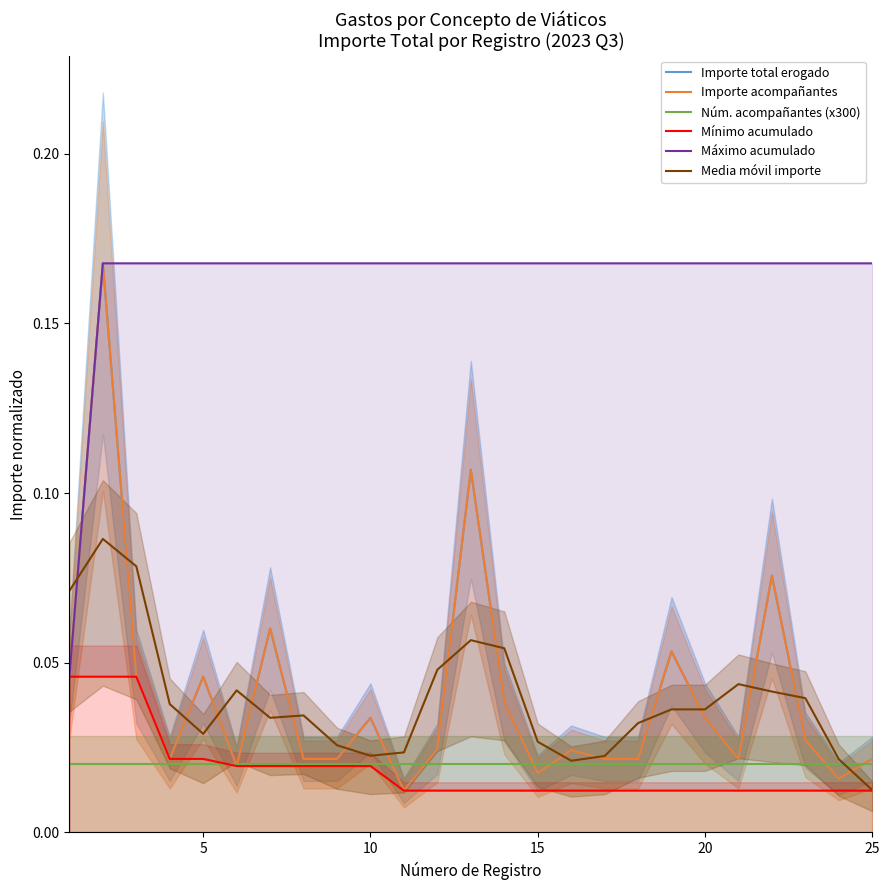

How many lines are shown in the chart?

6